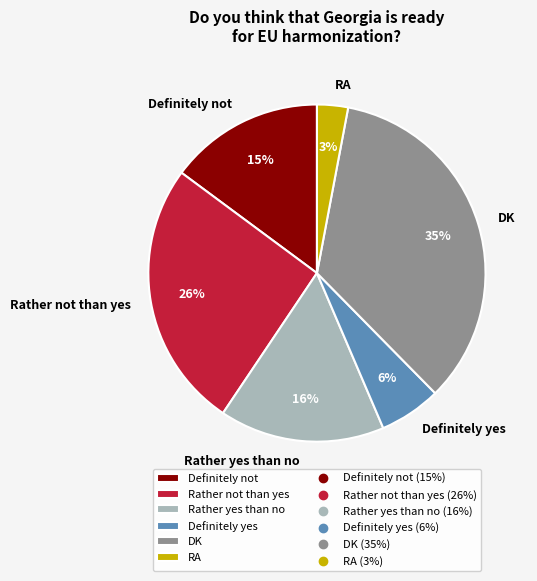

Is the sum of Rather not than yes and RA greater than half?

No